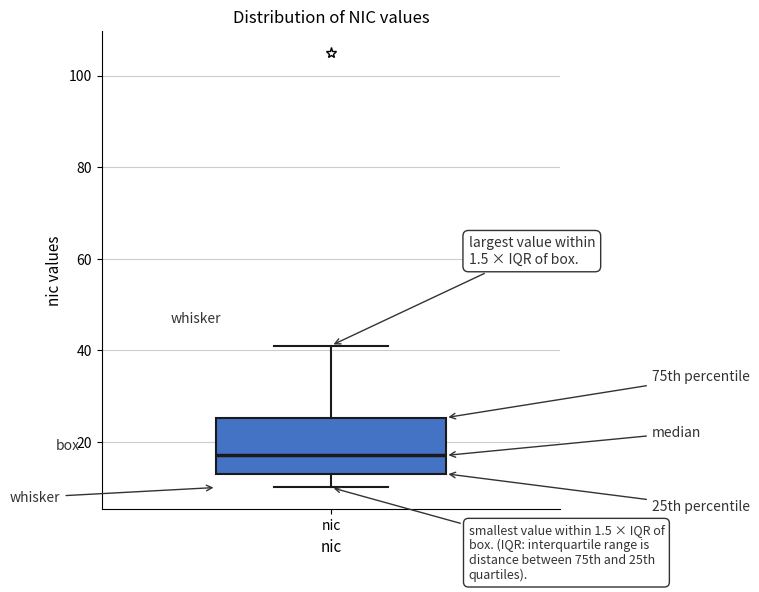

Read this box plot against the y-axis: the position of the median line, the range covered by the box, and the ends of both whiskers. The values are not printed on the chart, so give them approximately, as read against the axis.

median 18, box 14 to 26, whiskers 10 to 42